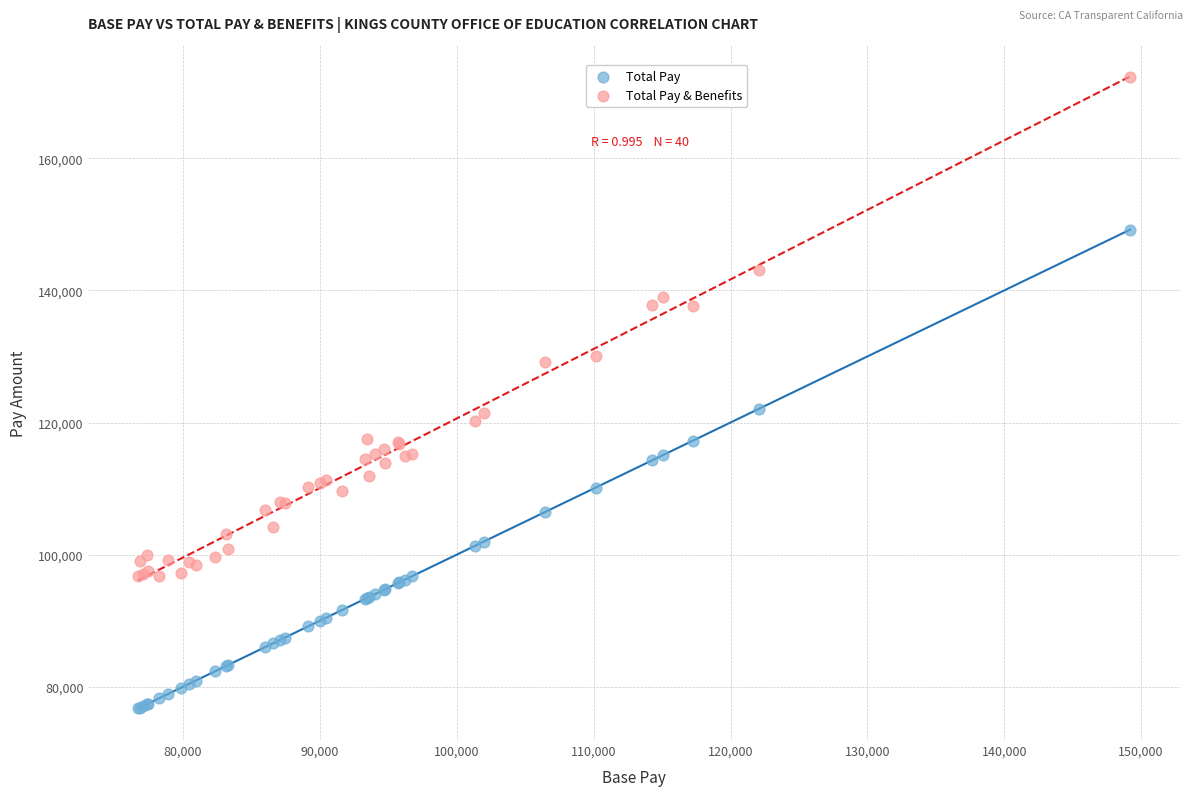

What are all the series names shown in the legend?

Total Pay, Total Pay & Benefits